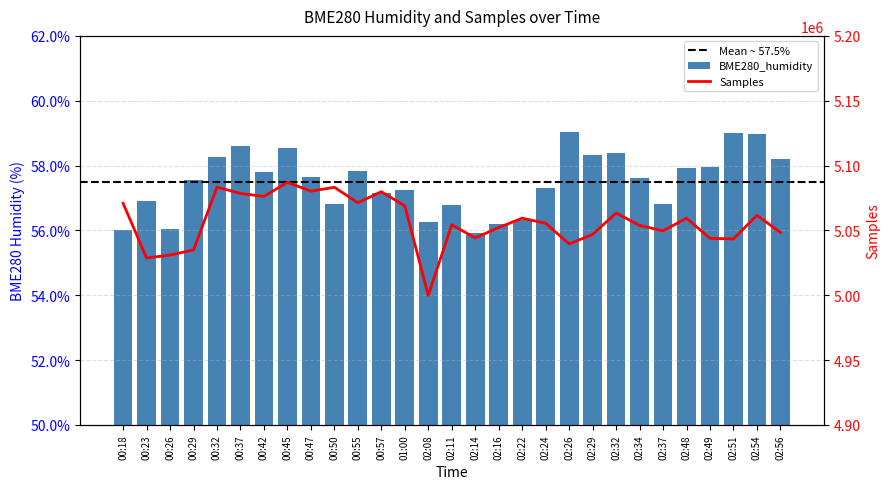

How many distinct data groups are displayed?

2